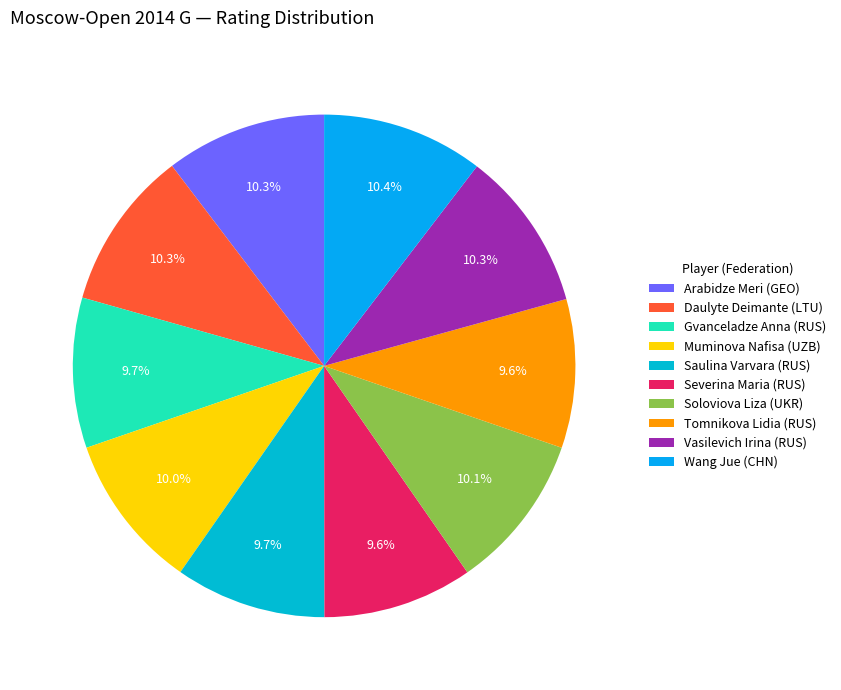

Between Saulina Varvara (RUS) and Vasilevich Irina (RUS), which is larger?

Vasilevich Irina (RUS)